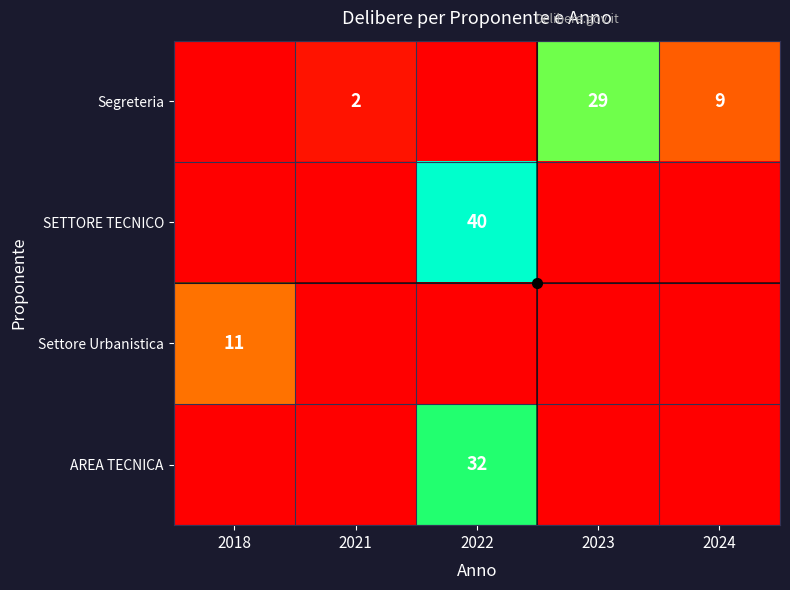

At which category is the sum across all series the highest?

2022